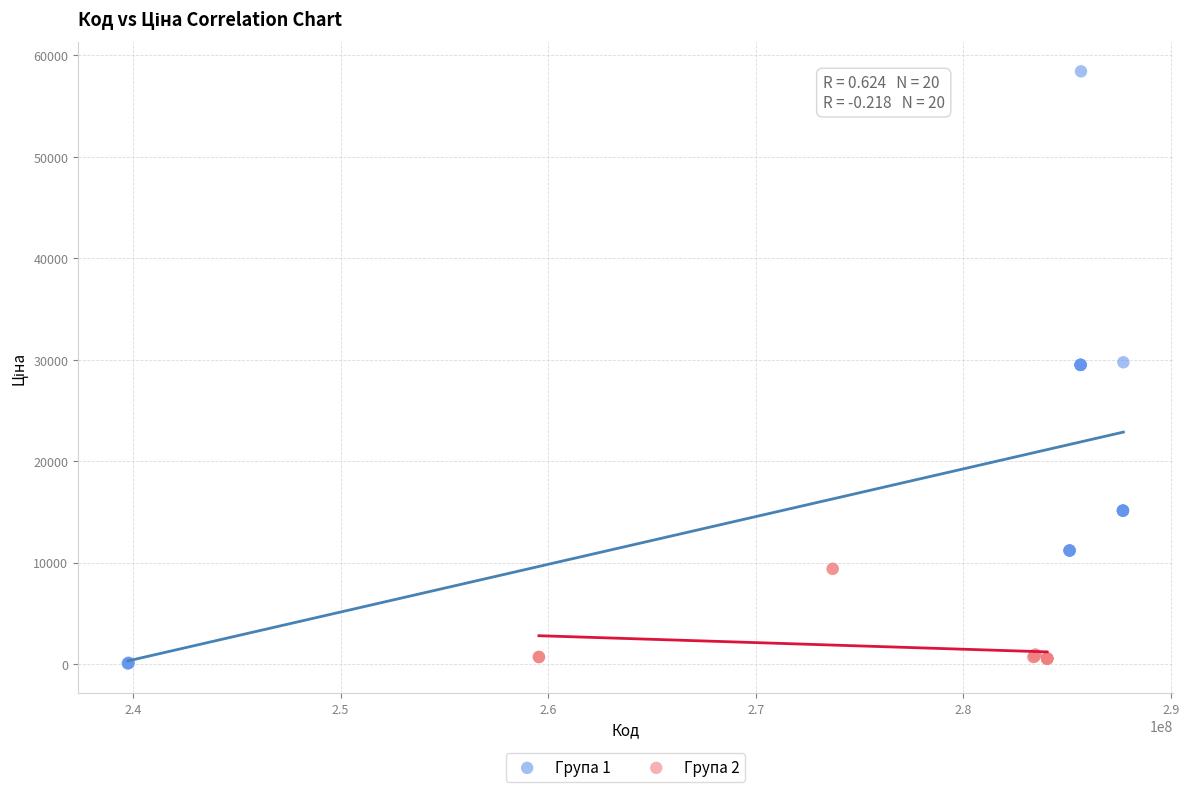

Which series has the largest Y range (max minus min)?

Група 1